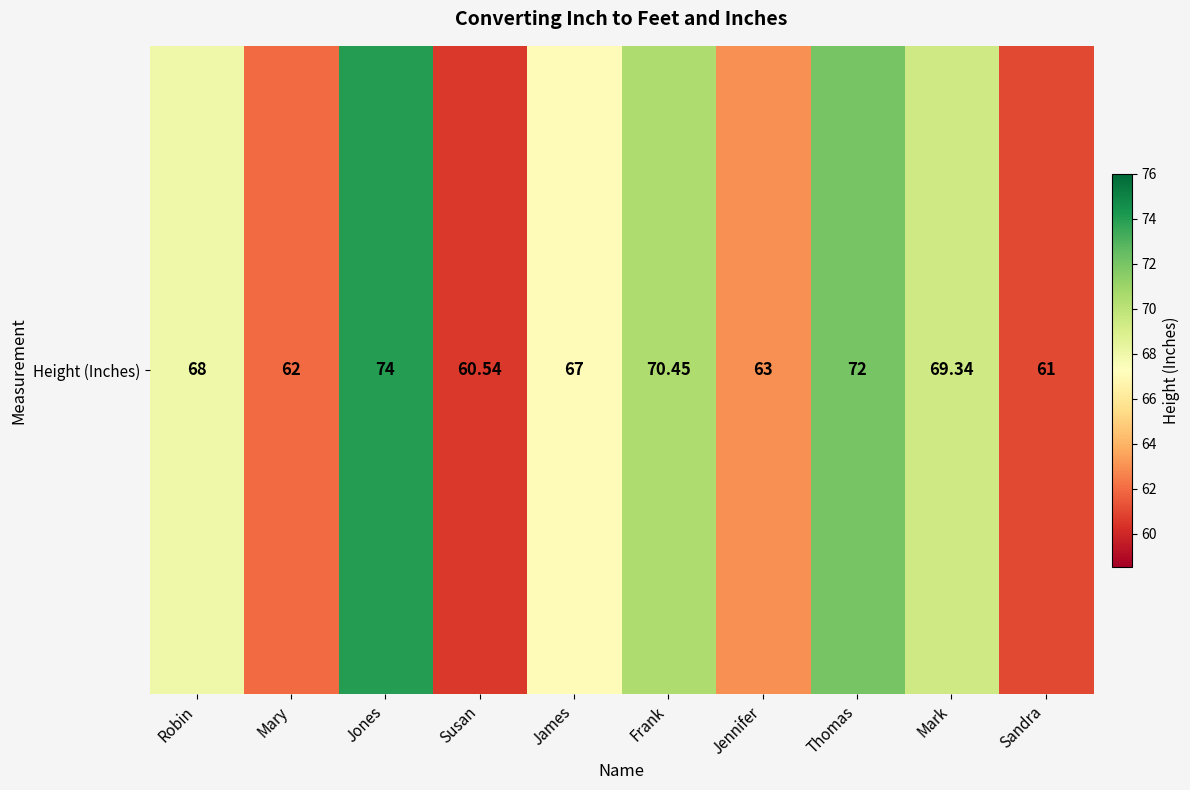

Reading right to left, what are all the values shown in this chart?

61.0	69.3	72.0	63.0	70.5	67.0	60.5	74.0	62.0	68.0